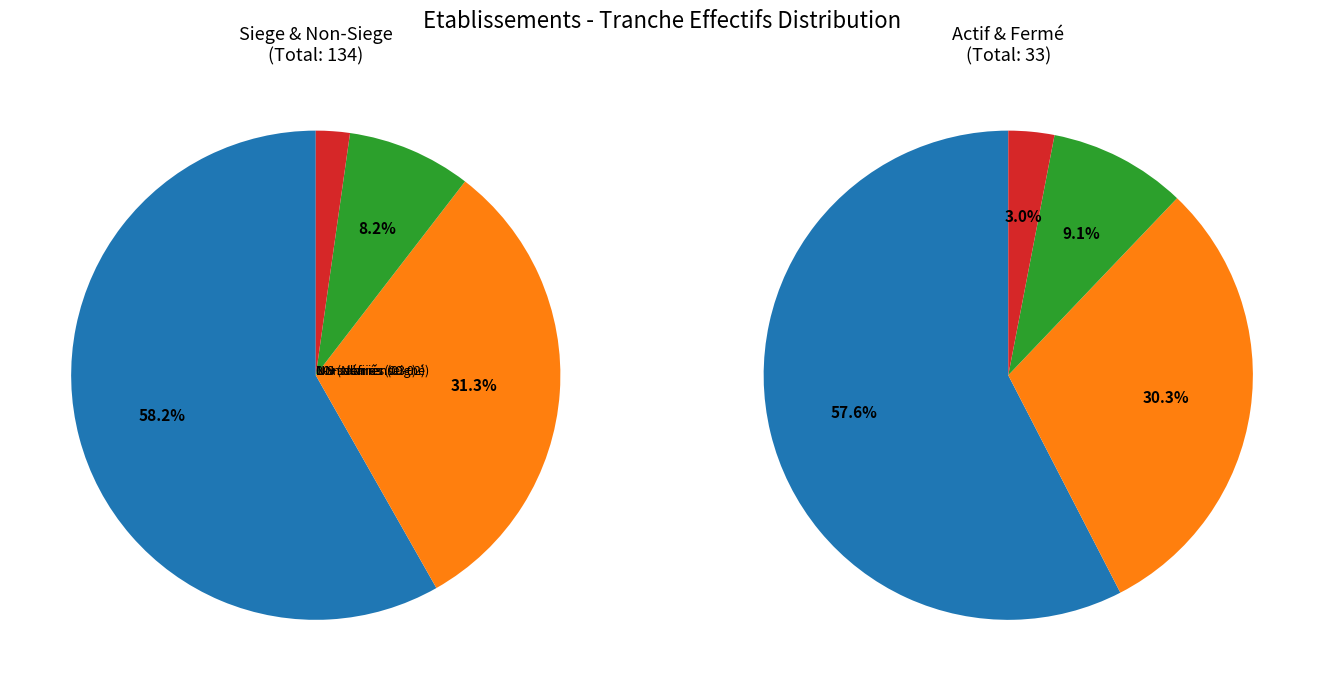

The 02 slice represents 2% of the pie. True or false?

True